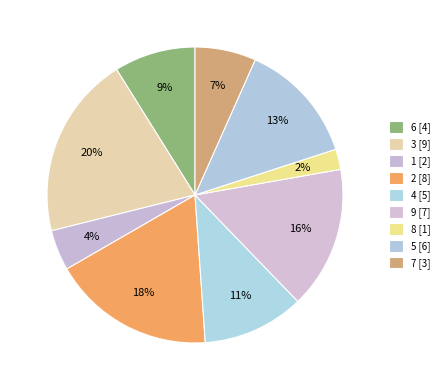

Count the number of slices in the pie.

9